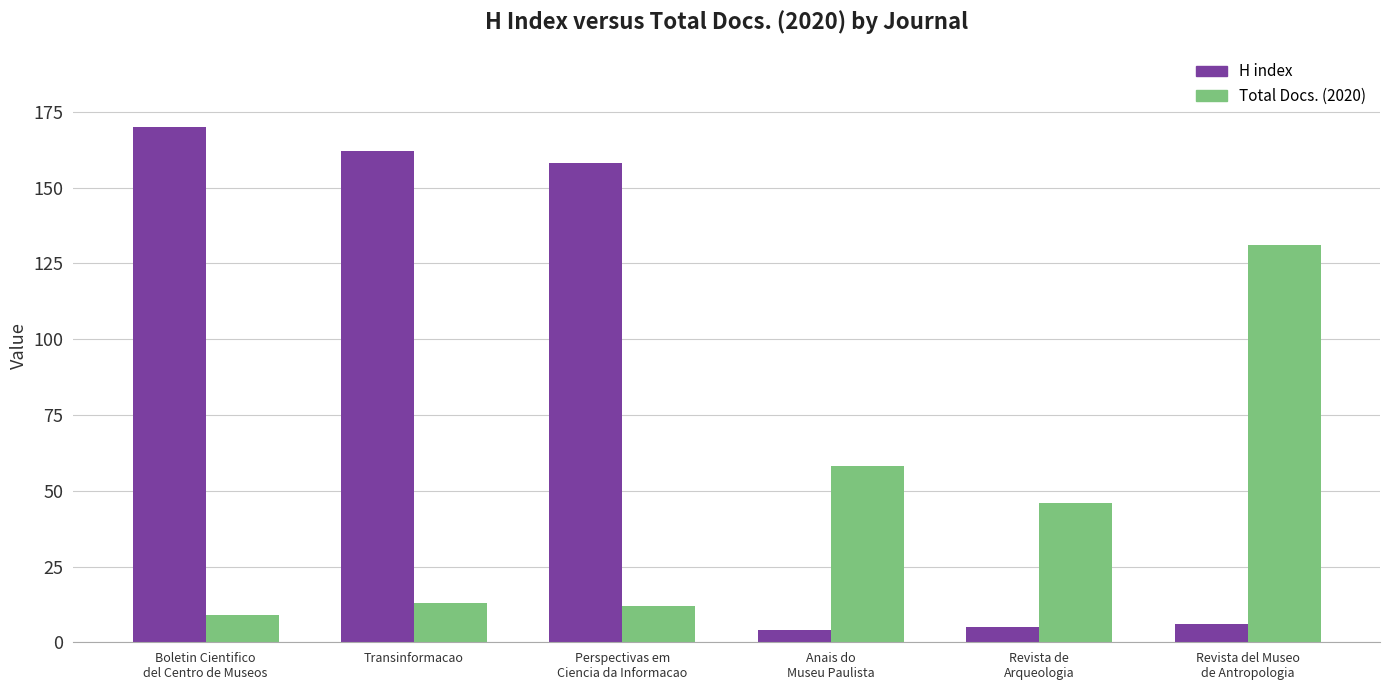

Reading right to left, list all the values displayed in this chart.

H index: Revista del Museo
de Antropologia=6	Revista de
Arqueologia=5	Anais do
Museu Paulista=4	Perspectivas em
Ciencia da Informacao=158	Transinformacao=162	Boletin Cientifico
del Centro de Museos=170
Total Docs. (2020): Revista del Museo
de Antropologia=131	Revista de
Arqueologia=46	Anais do
Museu Paulista=58	Perspectivas em
Ciencia da Informacao=12	Transinformacao=13	Boletin Cientifico
del Centro de Museos=9